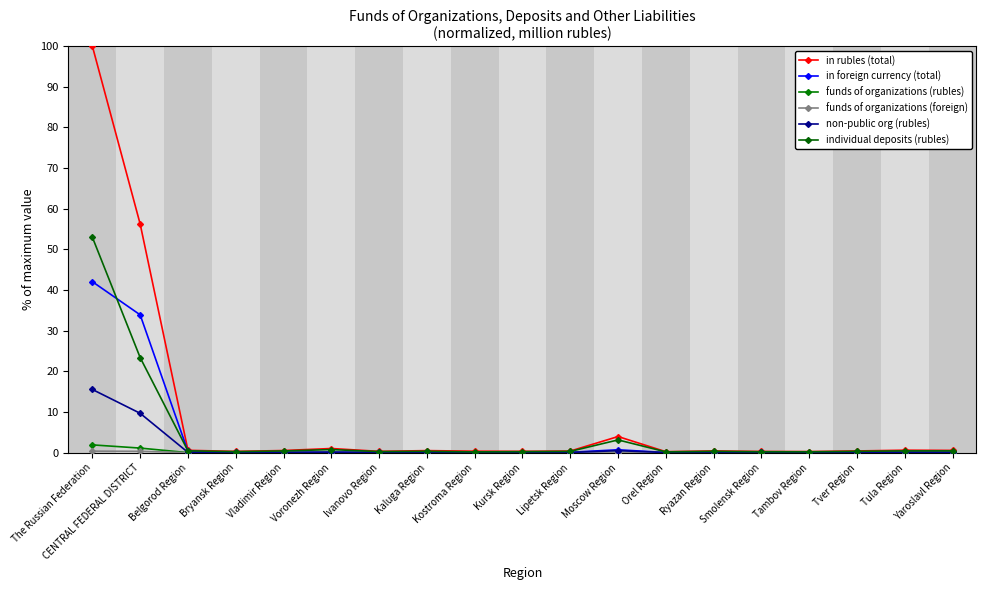

Between Kursk Region and Vladimir Region, which is larger?

Vladimir Region